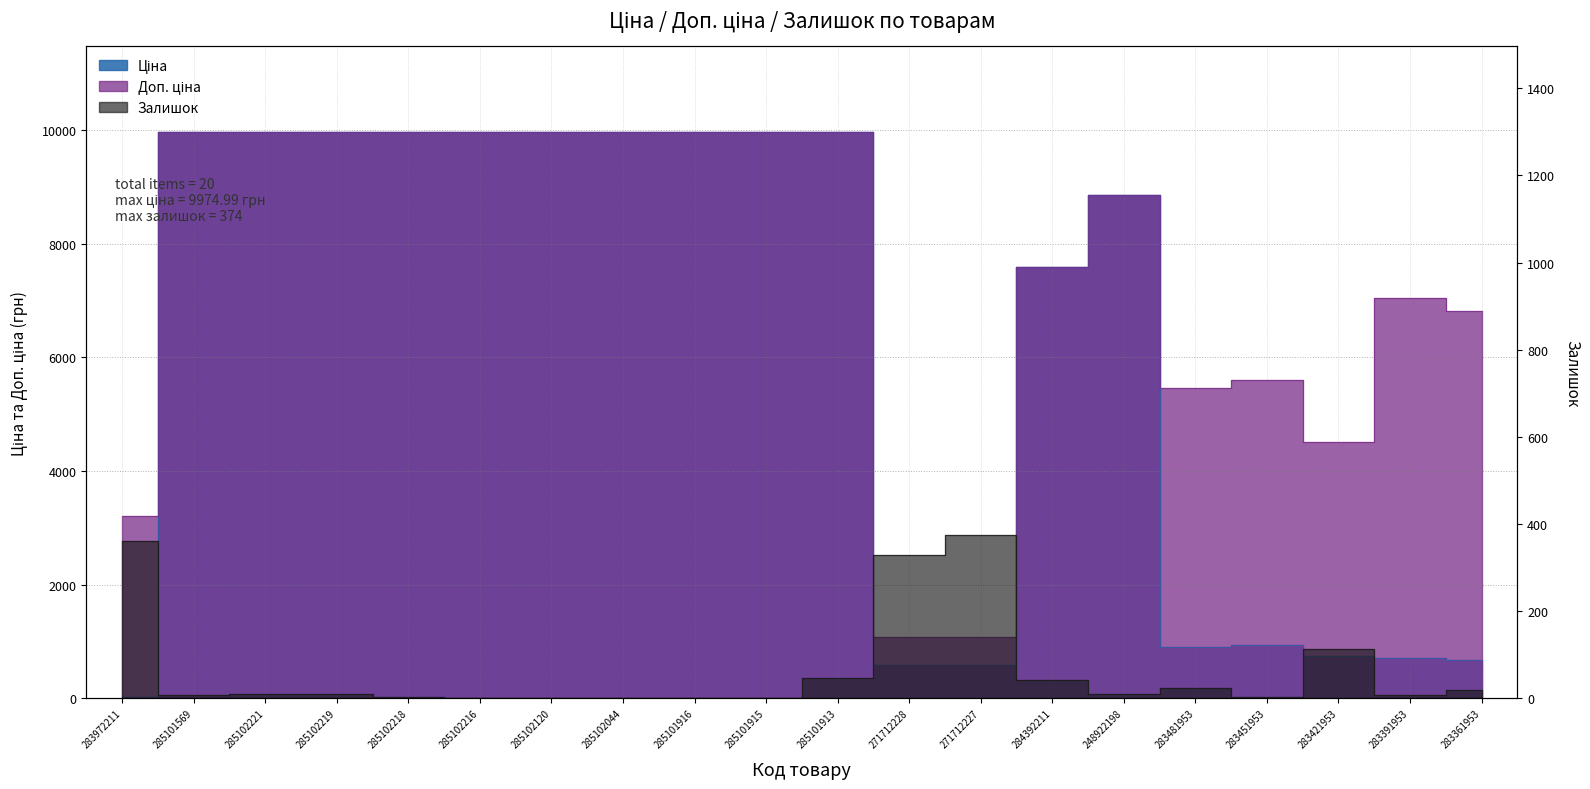

How many times do Залишок and Ціна cross each other?

1